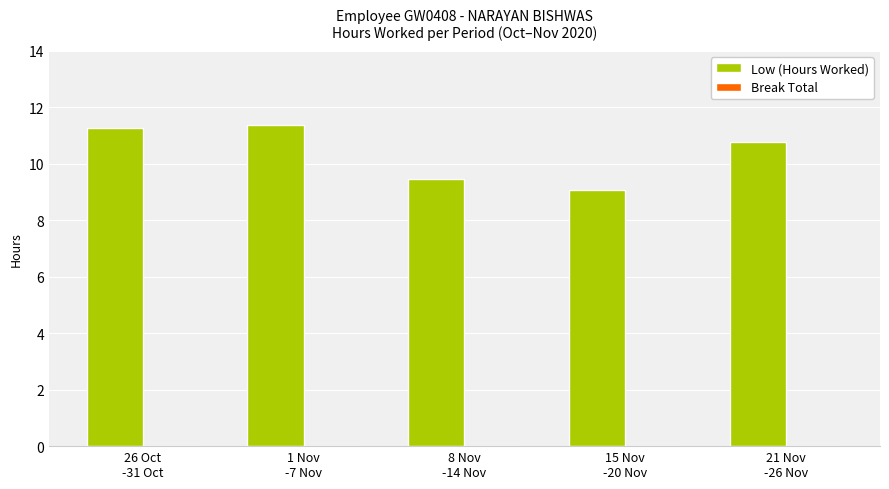

What is the minimum value shown in the chart?

9.1